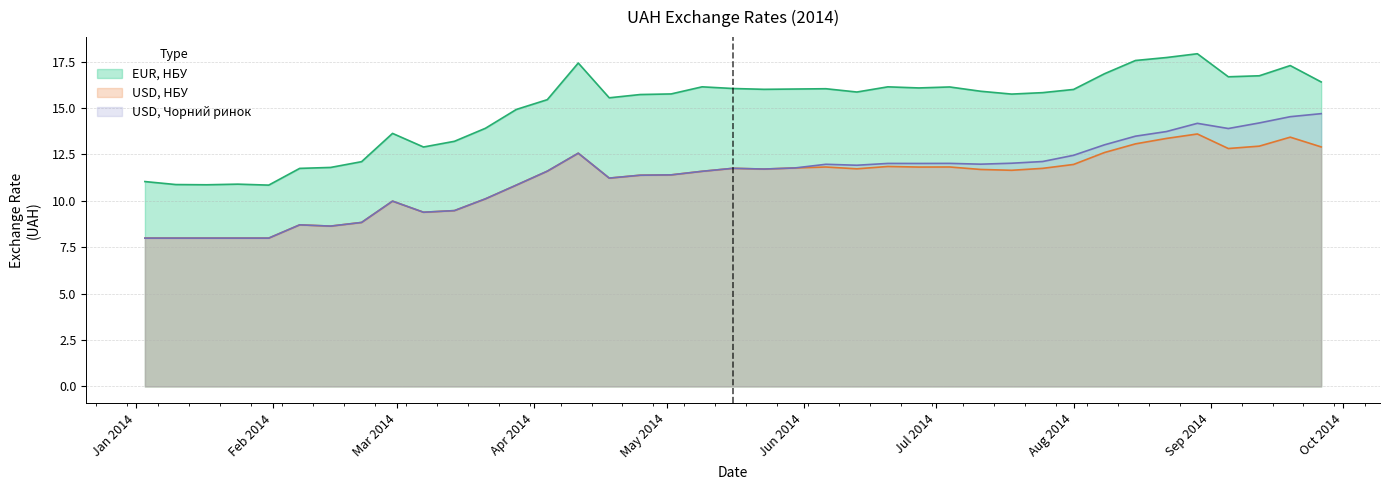

True or false: USD, НБУ and EUR, НБУ intersect in this chart.

False